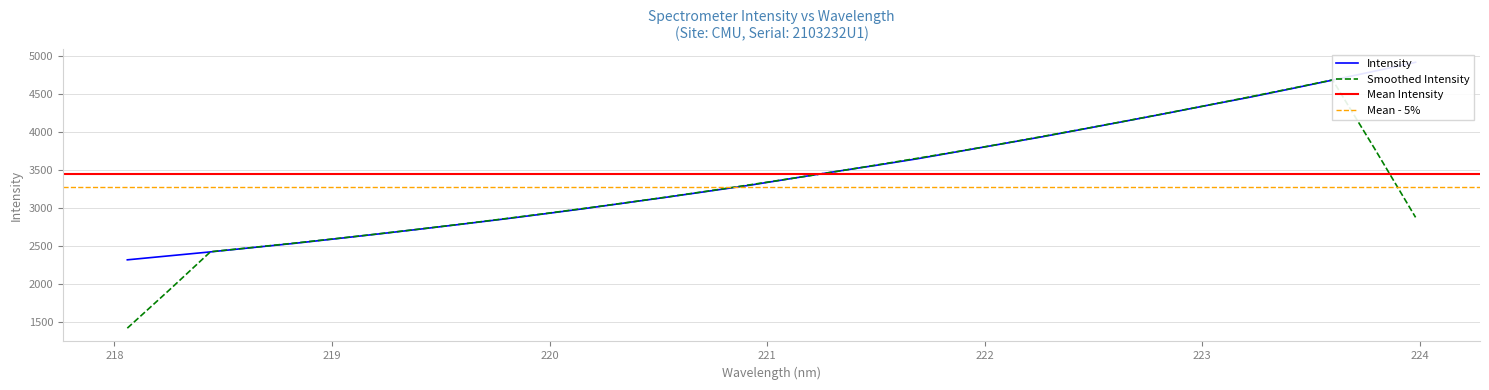

How many values are below 3391?

16